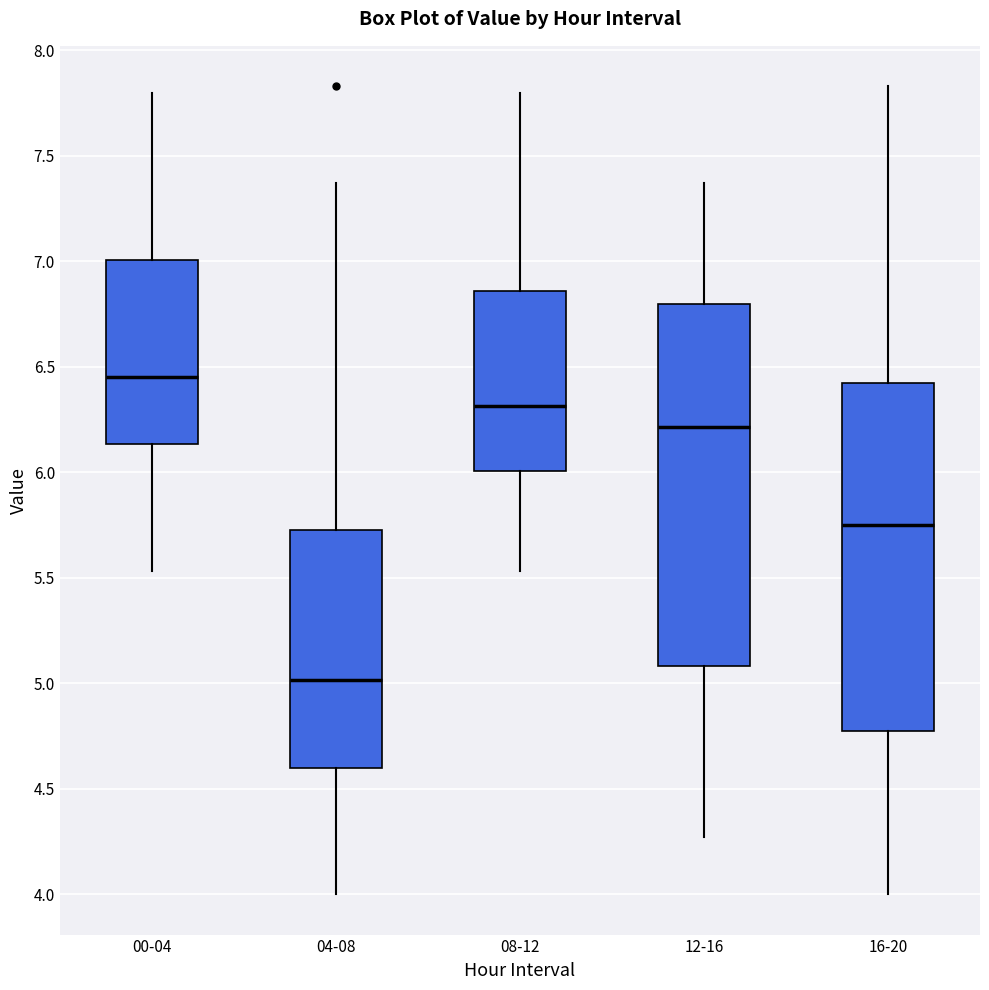

Reading left to right, transcribe this box plot: for each box, give where its median line is, the range the box spans, and where its two whiskers end, as read against the y-axis. The values are not printed on the chart, so give them approximately, as read against the axis.

00-04: median 6.45, box 6.15 to 7.00, whiskers 5.55 to 7.80
04-08: median 5.00, box 4.60 to 5.75, whiskers 4.00 to 7.35
08-12: median 6.30, box 6.00 to 6.85, whiskers 5.55 to 7.80
12-16: median 6.20, box 5.10 to 6.80, whiskers 4.25 to 7.35
16-20: median 5.75, box 4.75 to 6.45, whiskers 4.00 to 7.85